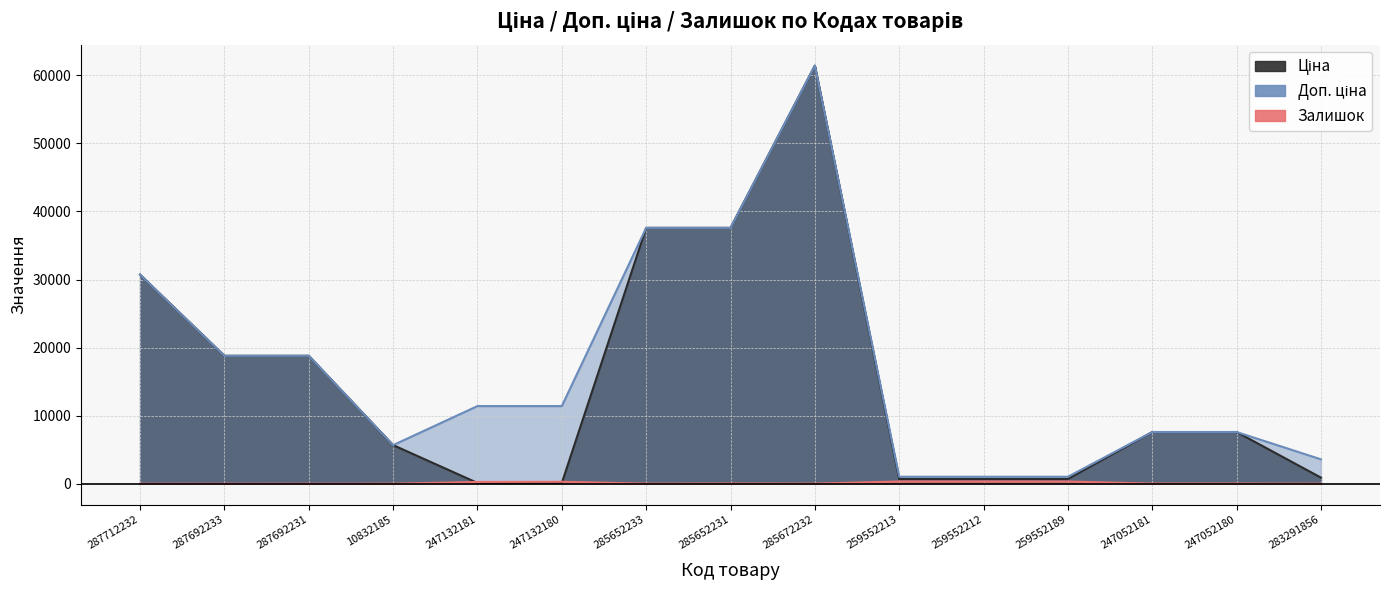

True or false: Ціна and Доп. ціна intersect in this chart.

False